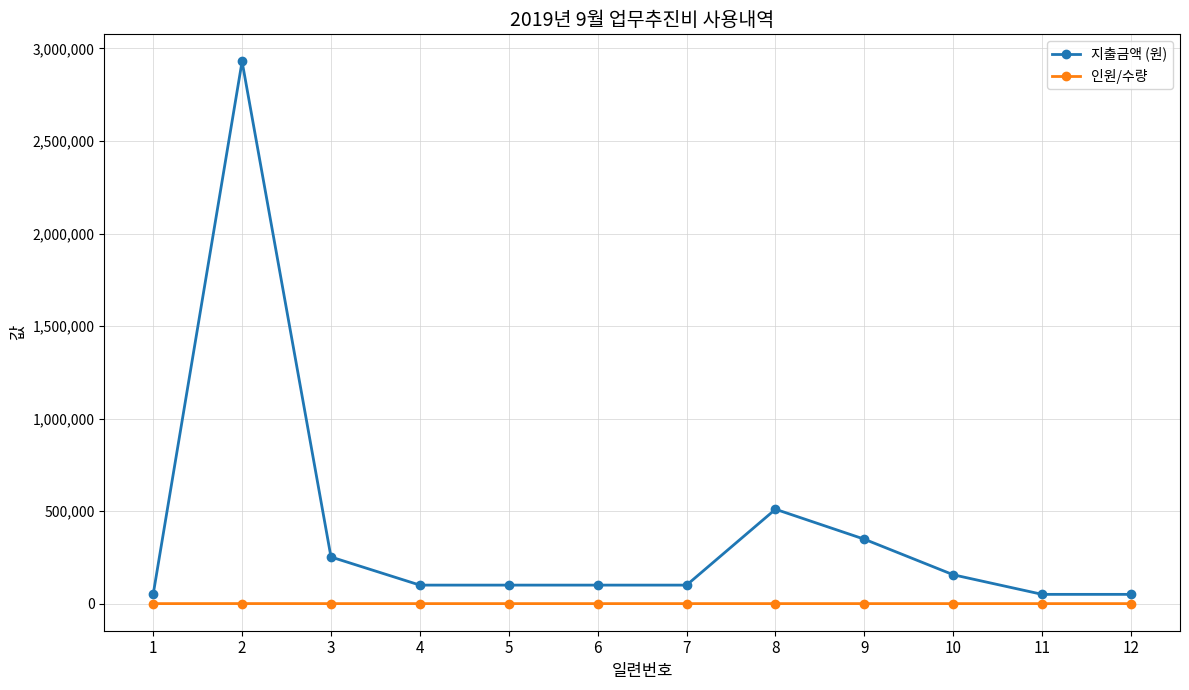

At 9, list the series in order from largest to smallest.

지출금액 (원), 인원/수량